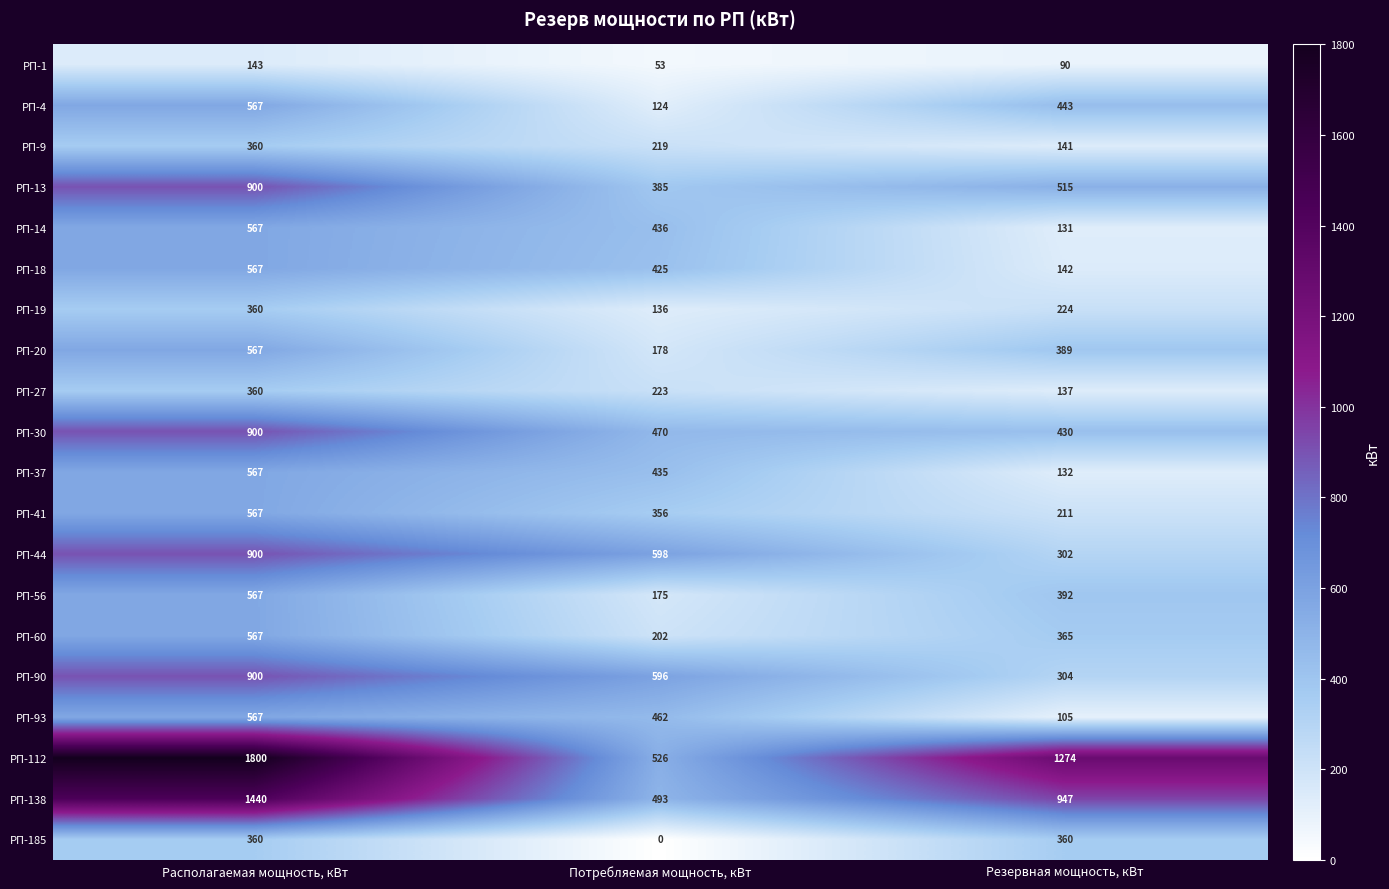

At which label does РП-112 first exceed 1274?

Располагаемая мощность, кВт